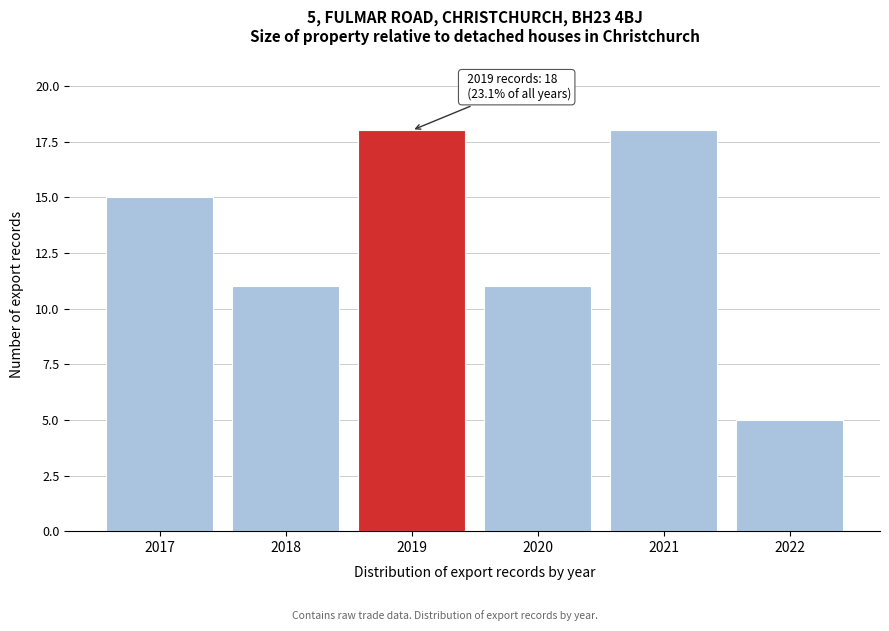

Reading right to left, what are all the values shown in this chart?

2022=5	2021=18	2020=11	2019=18	2018=11	2017=15